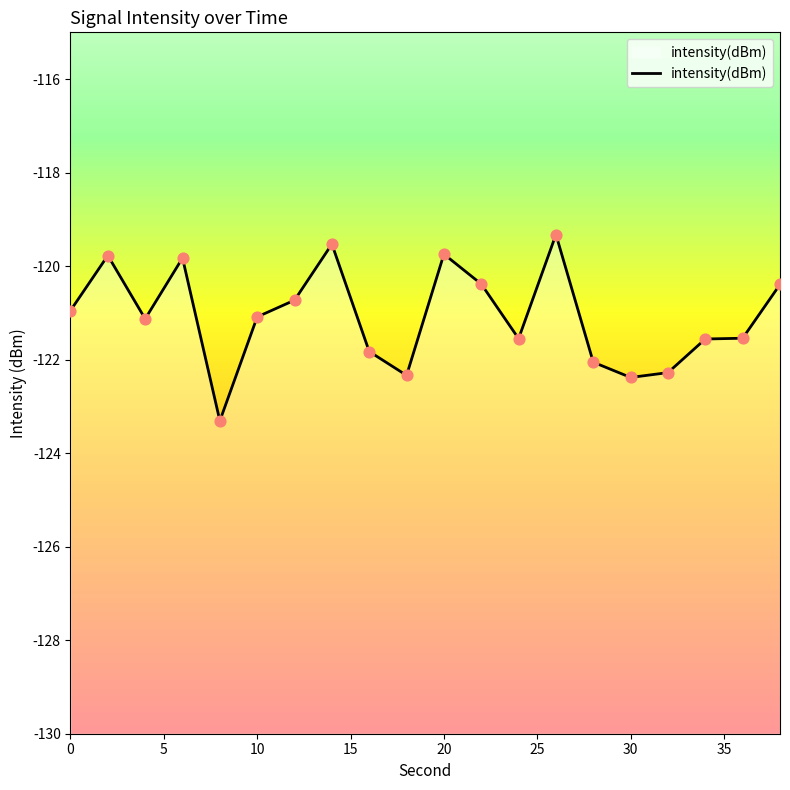

Which has a higher value, 2 or 14?

14